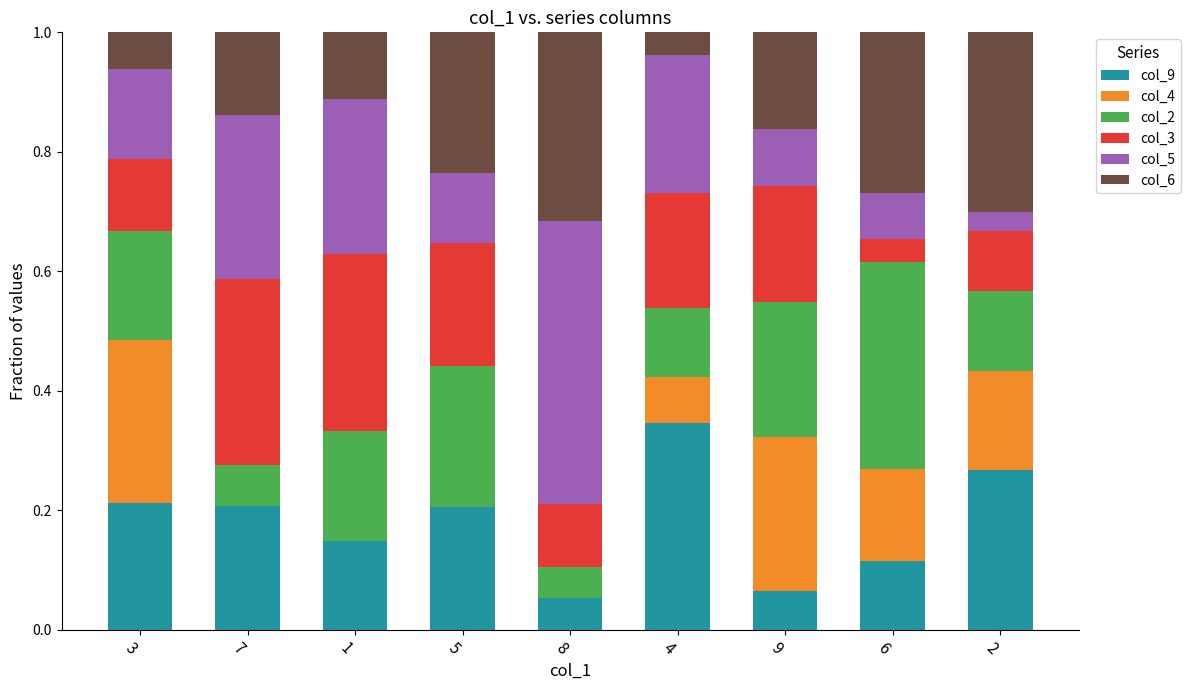

At which label does col_9 reach its peak?

4